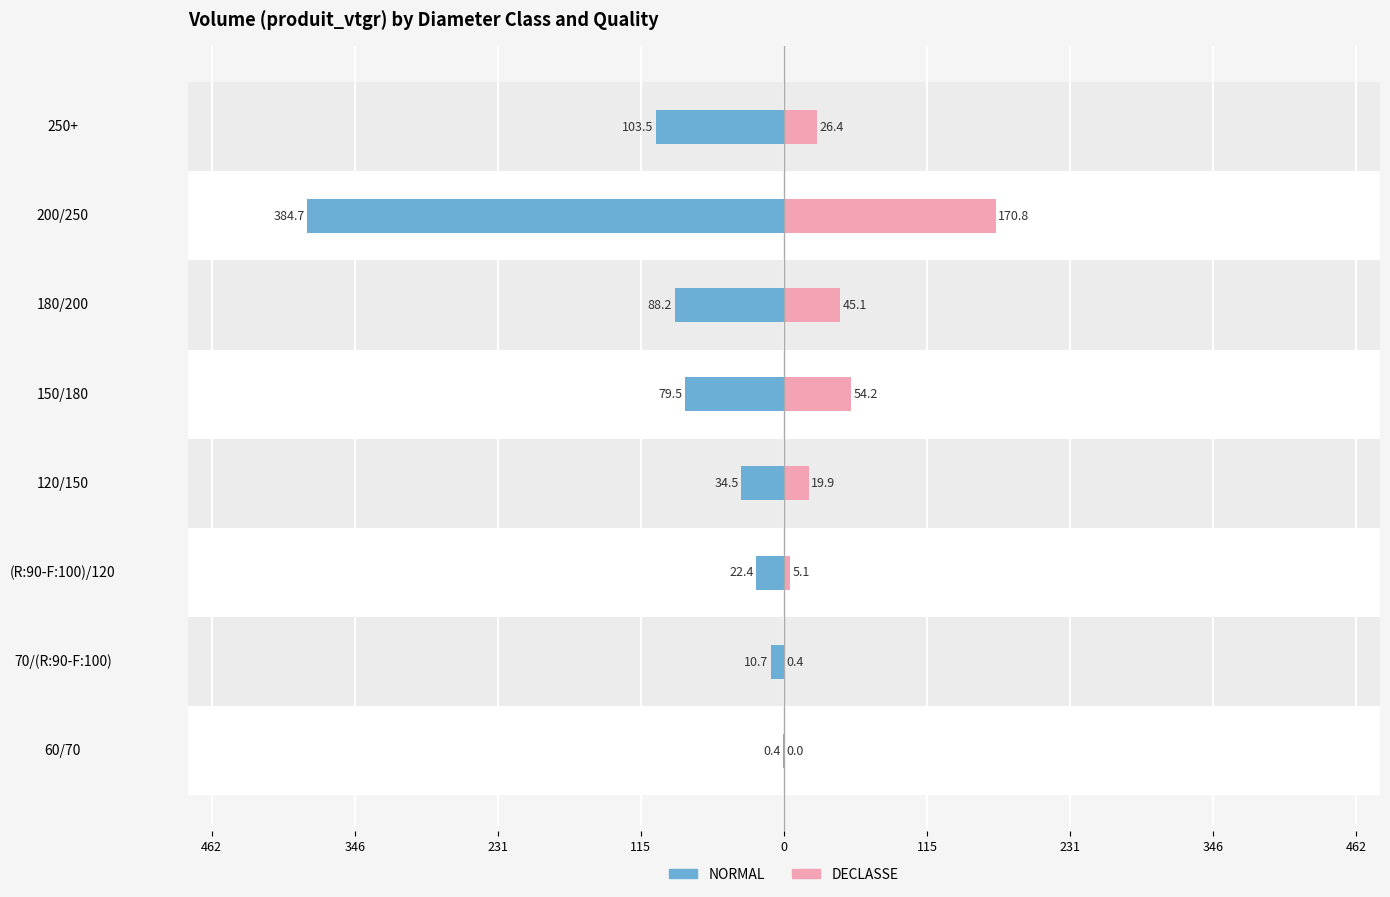

Between 200/250 and 250+, which is larger?

250+